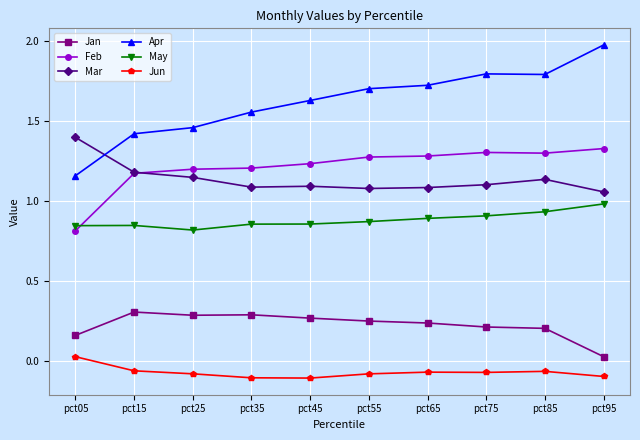

Which series ends up on top after the final intersection of May and Feb?

Feb